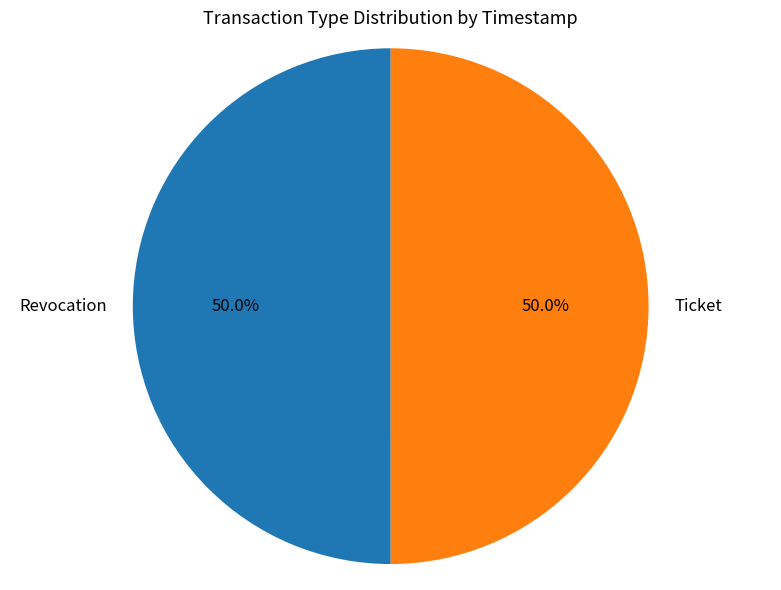

What is the total percentage of Revocation and Ticket?

100.0%